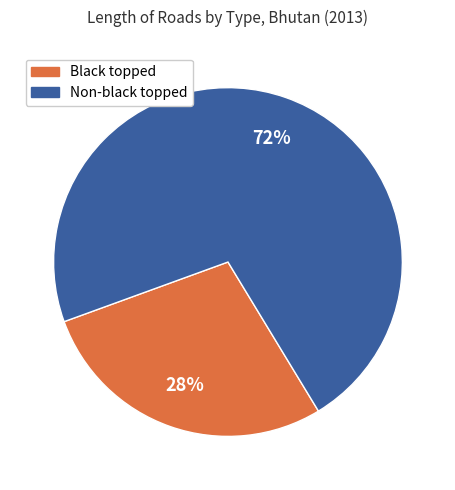

Count the number of slices in the pie.

2